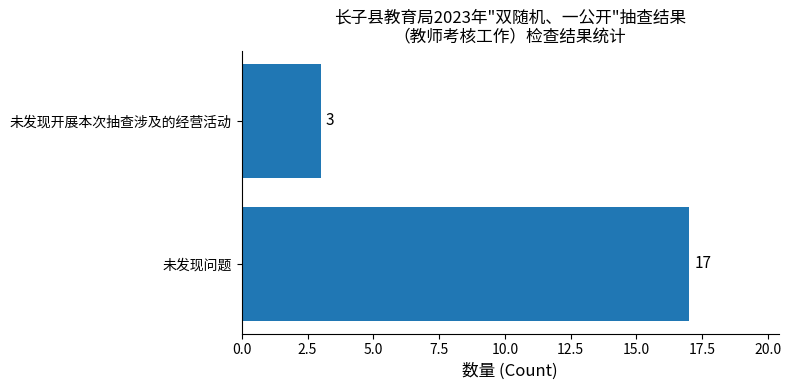

What is the change in value from 未发现问题 to 未发现开展本次抽查涉及的经营活动?

-14